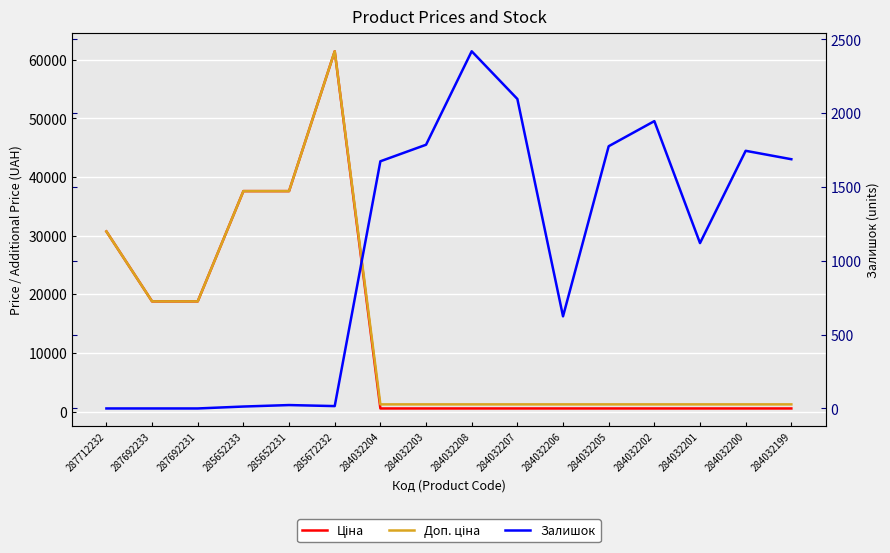

What is the maximum value shown in the chart?

61434.3